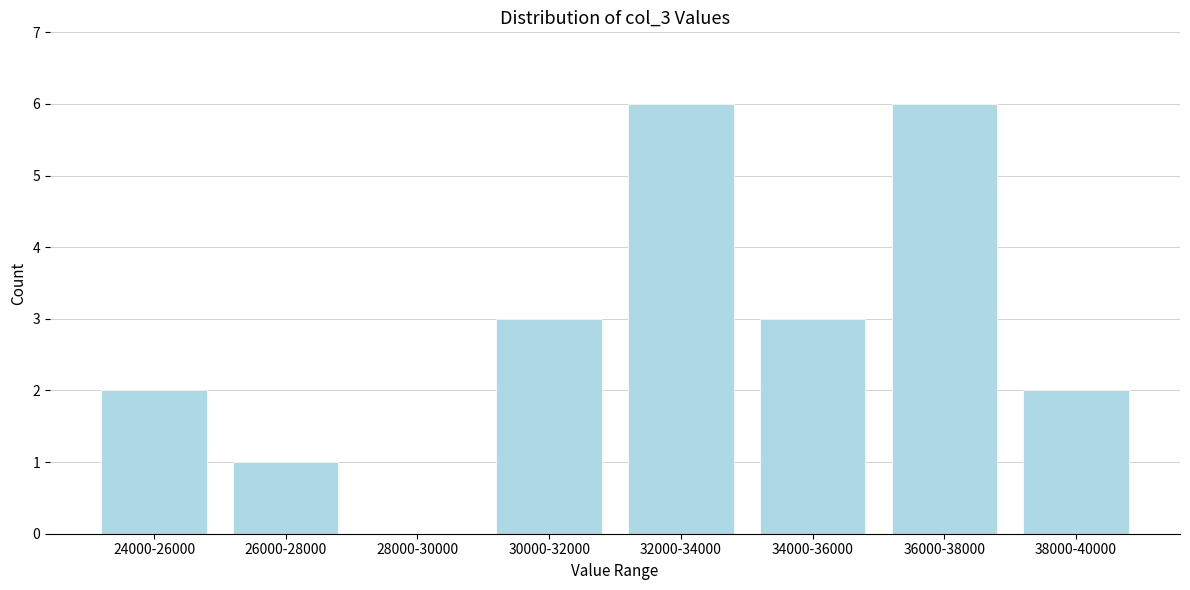

Reading left to right, list all the values displayed in this chart.

24000-26000=2	26000-28000=1	28000-30000=0	30000-32000=3	32000-34000=6	34000-36000=3	36000-38000=6	38000-40000=2